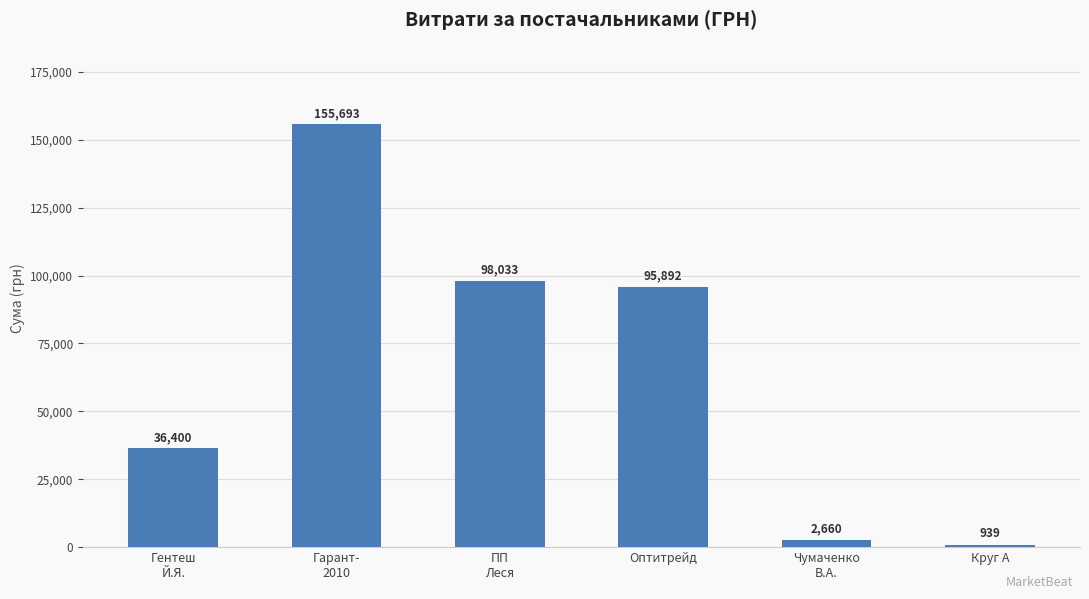

How many bars are there in total?

6